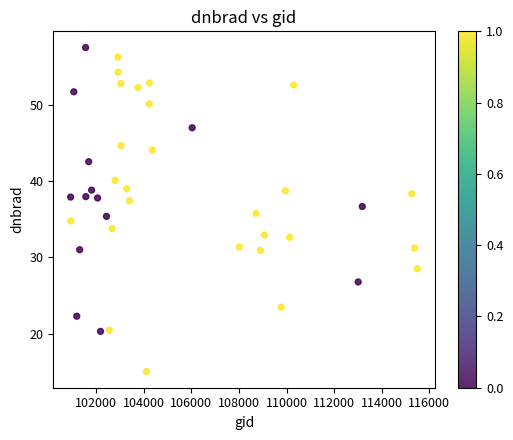

What is the range of X values (max minus min)?

14578.0